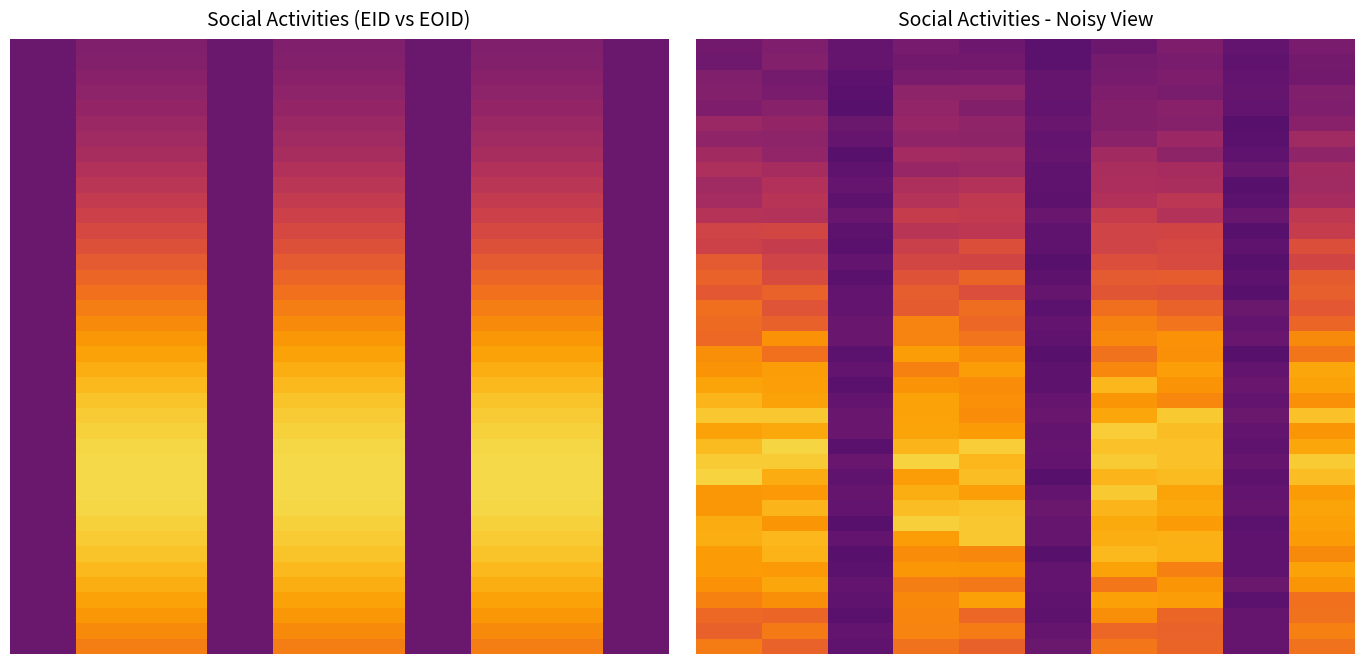

What is the difference between the second highest and second lowest values in the 35 series?

976.4